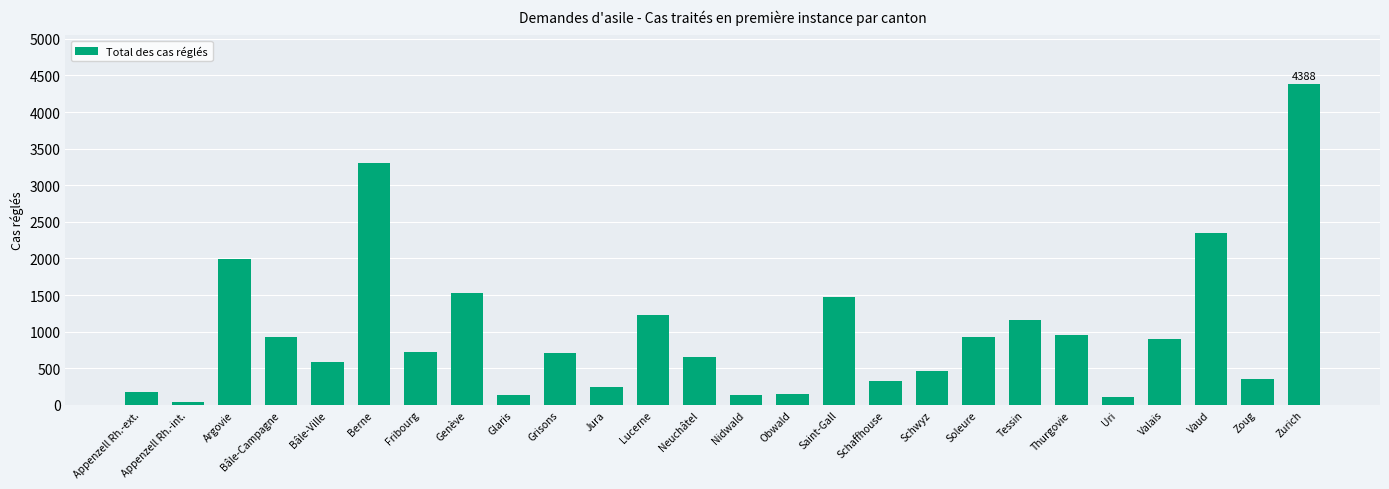

What is the difference between the maximum and minimum values?

4344